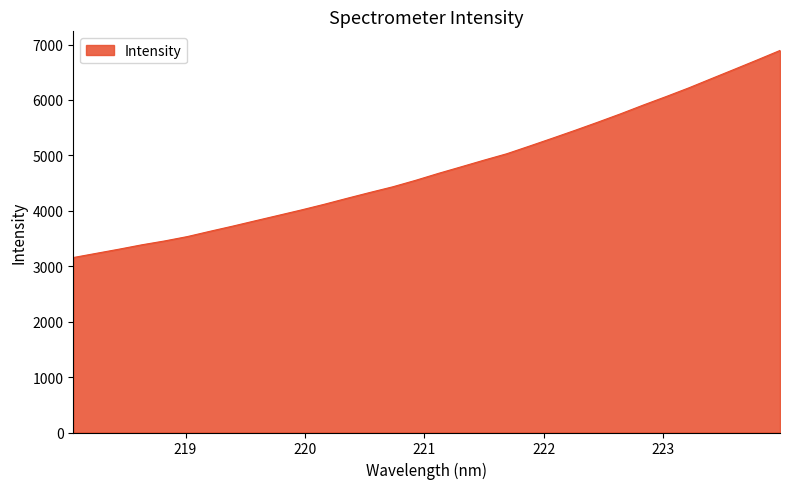

What is the minimum value shown in the chart?

3156.6